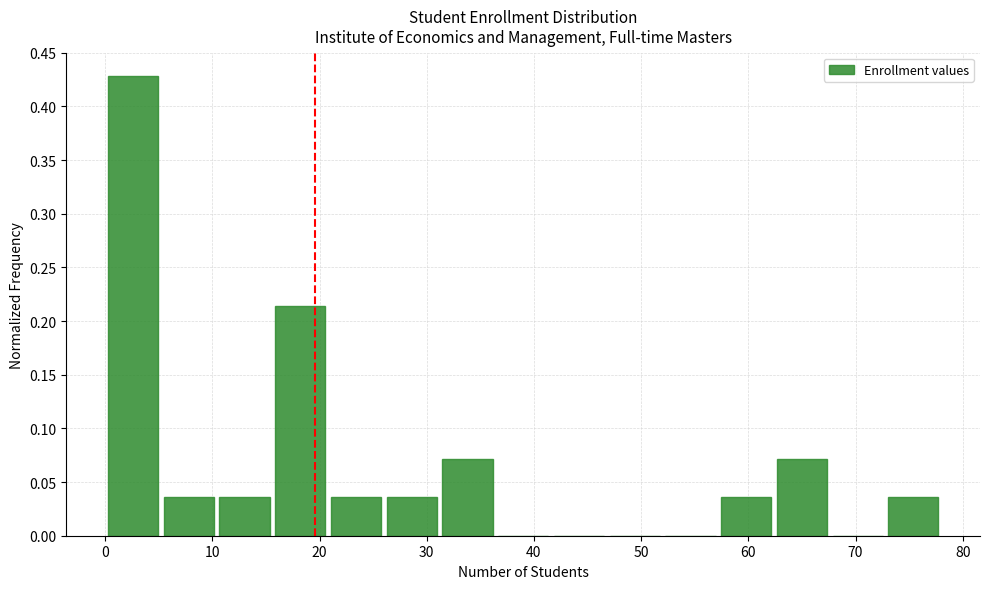

Over which range of the x-axis is the bar tallest?

0.0 to 5.2